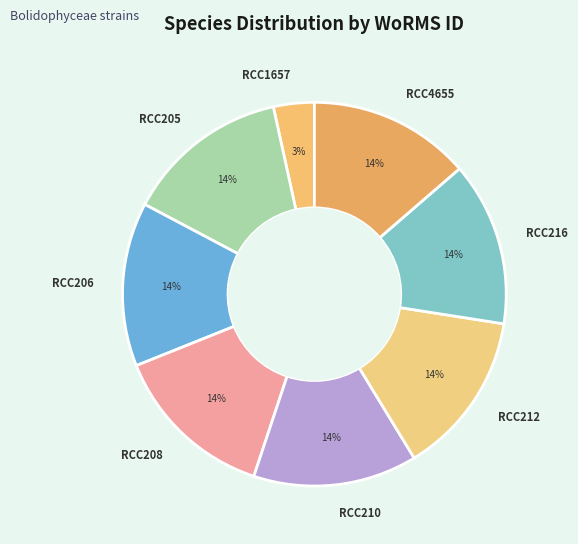

To the nearest percent, what is the average slice percentage?

12%